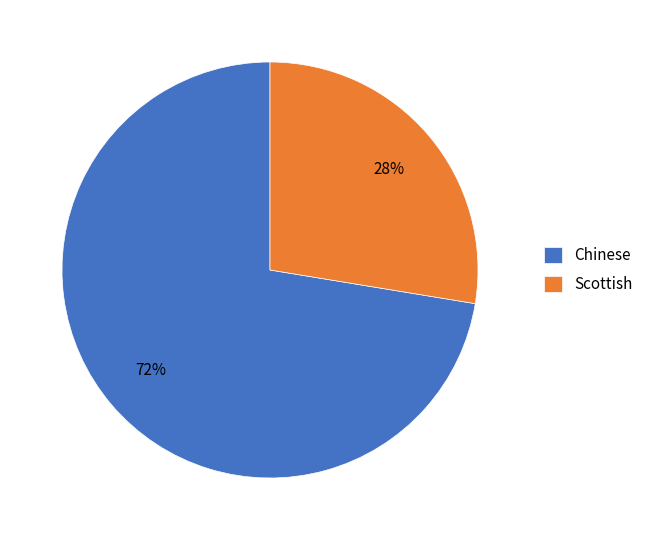

Rank the categories by value from lowest to highest.

Scottish, Chinese